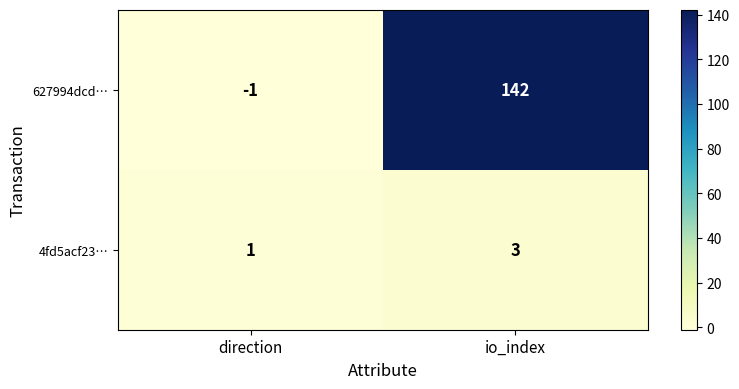

Reading left to right, list all the values displayed in this chart.

627994dcd…: direction=-1	io_index=142
4fd5acf23…: direction=1	io_index=3